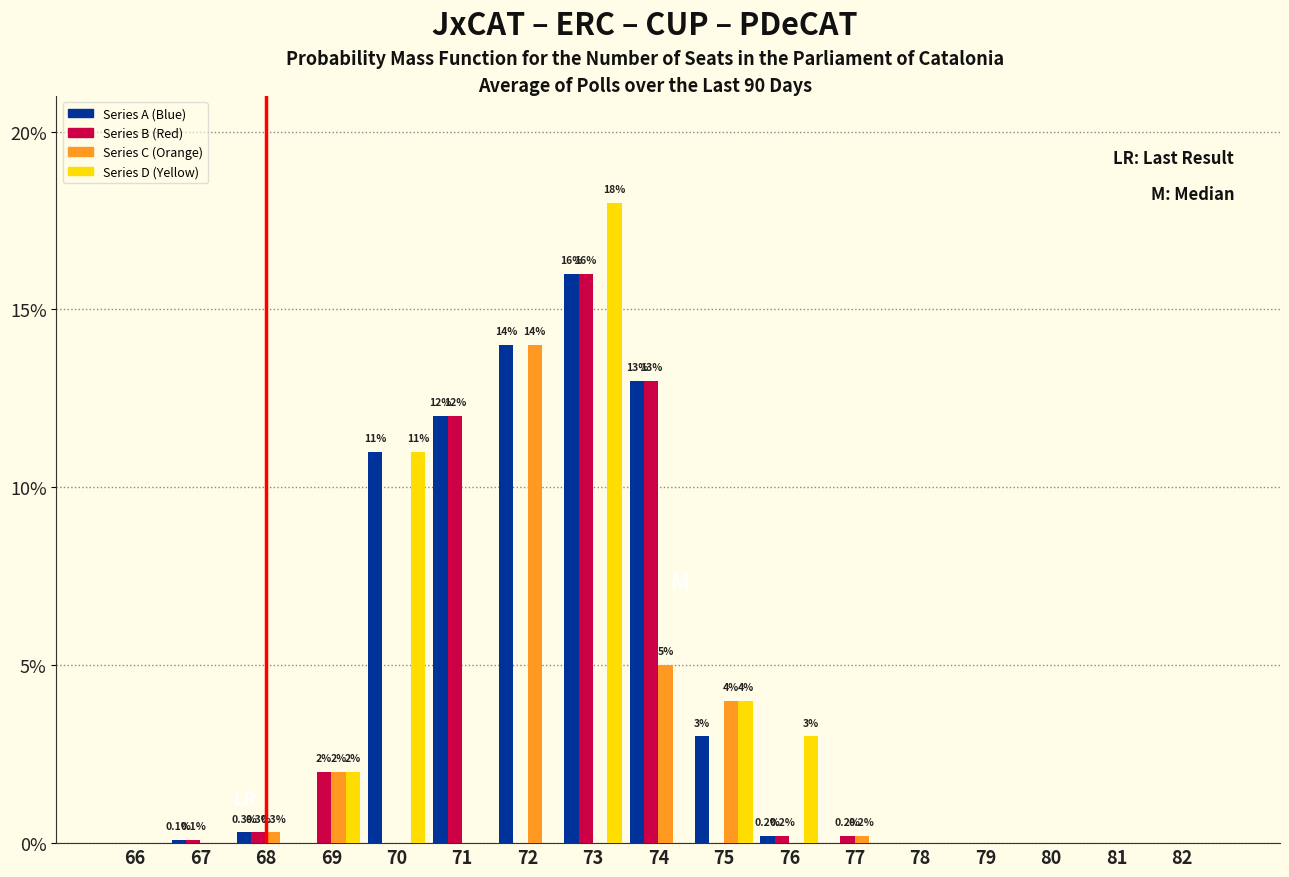

Where is Series B (Red) nearest to the value 8?

71